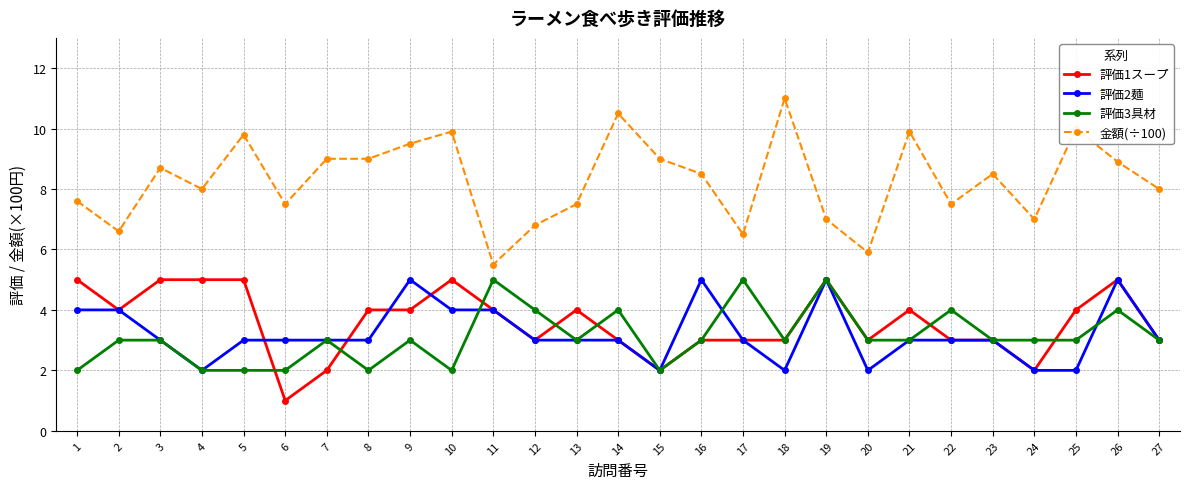

Which series has the largest range (max minus min)?

金額(÷100)